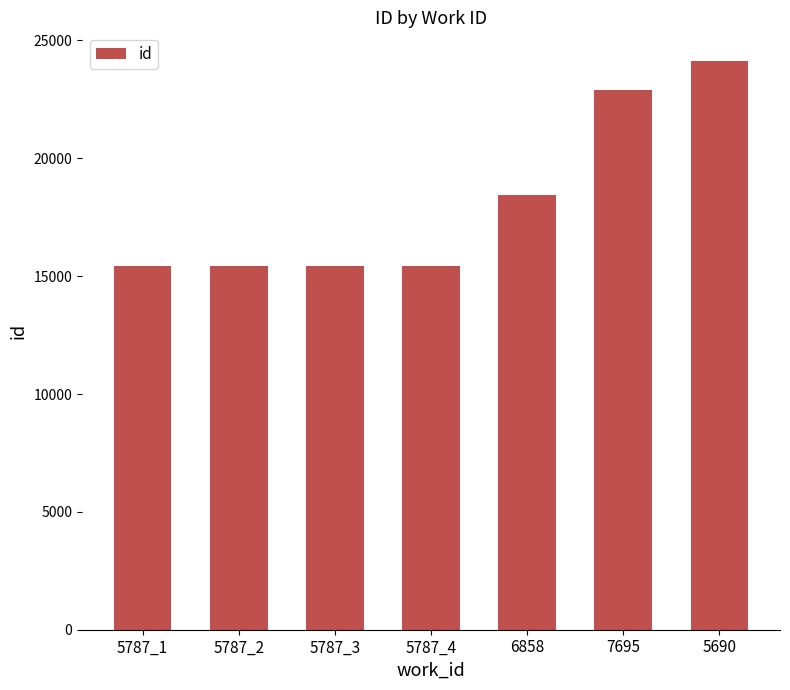

True or false: the data shows 21238 at 5787_4.

False